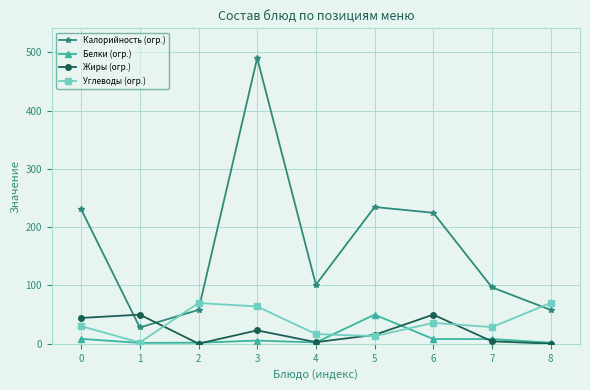

True or false: Жиры (огр.) has a value of 44.3 at 0.

True